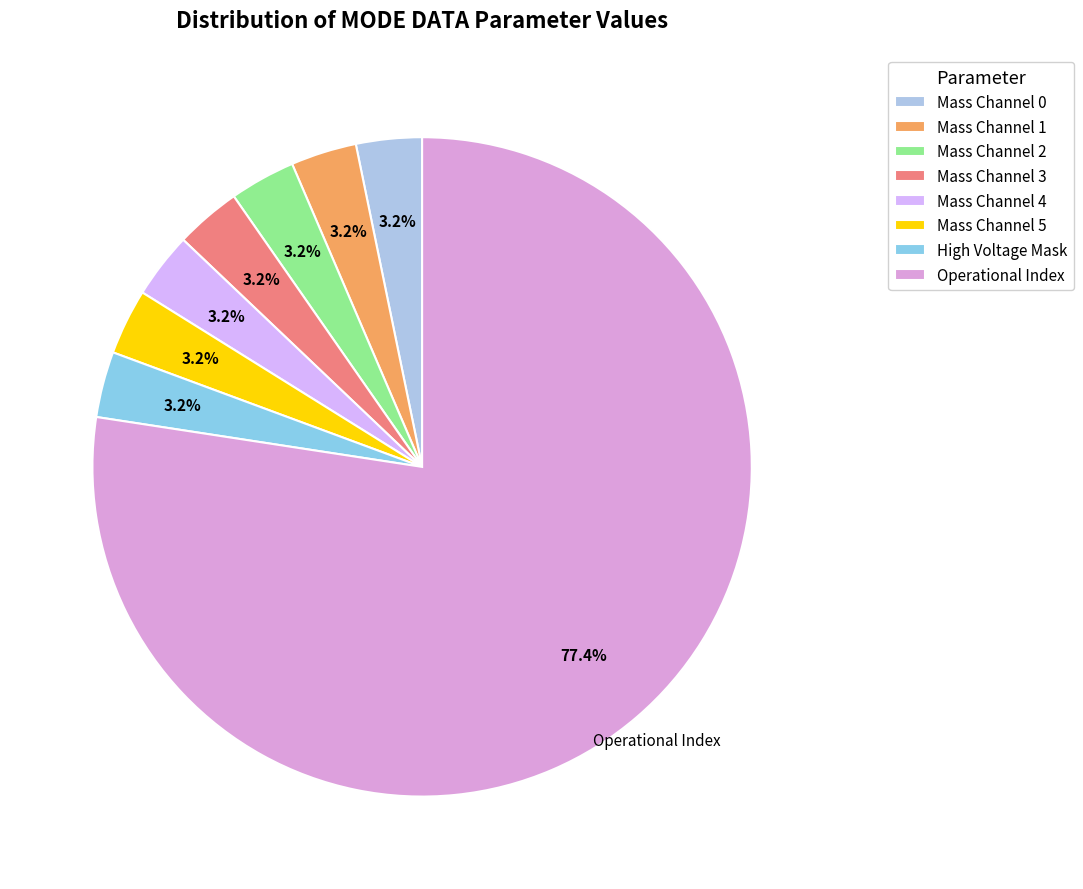

What is the majority slice?

Operational Index